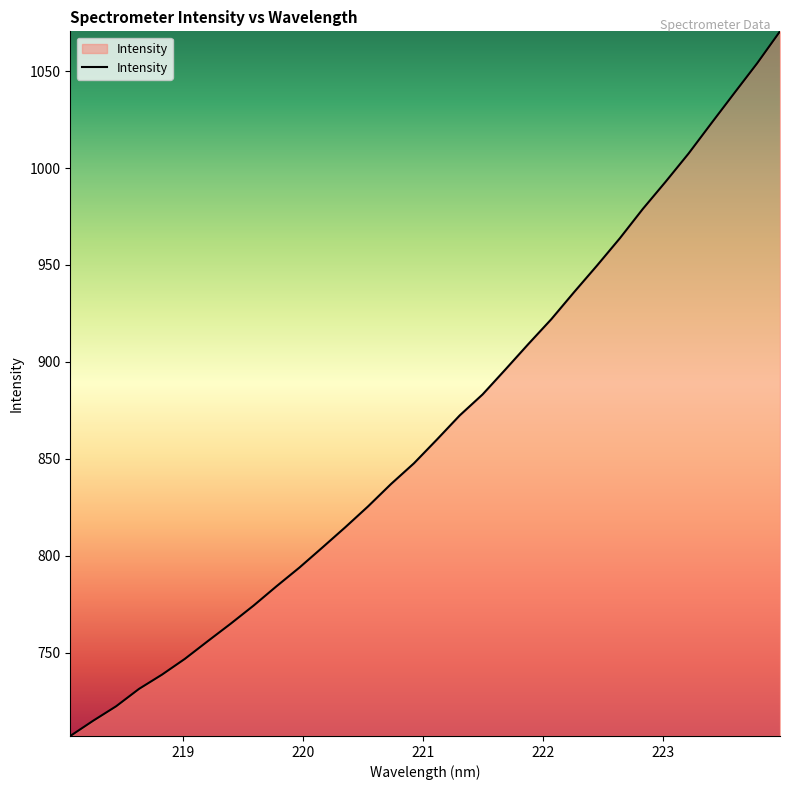

What is the difference between the maximum and minimum values?

363.6